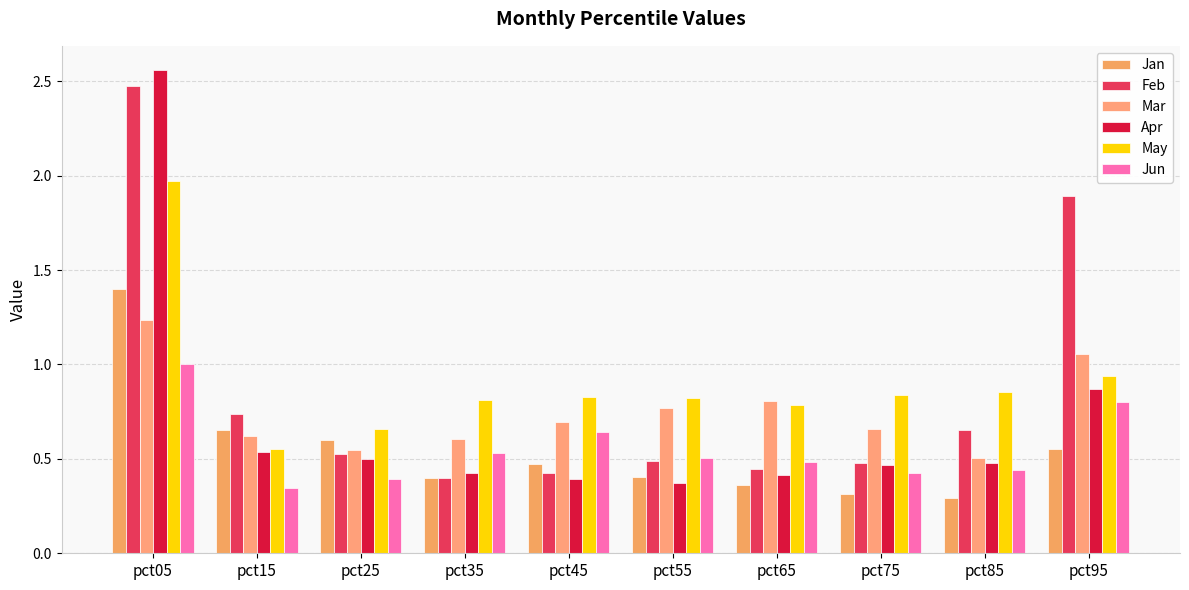

What are all the series names shown in the legend?

Jan, Feb, Mar, Apr, May, Jun